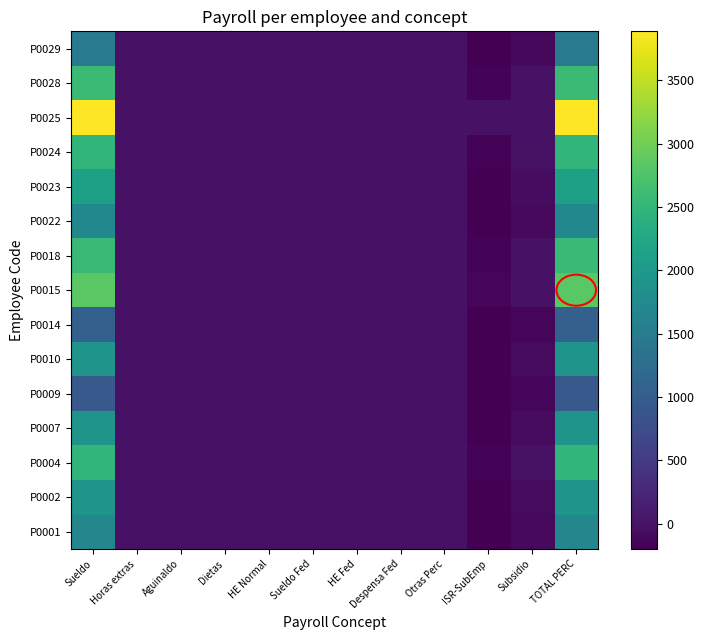

At how many categories does at least one series exceed 2194?

2